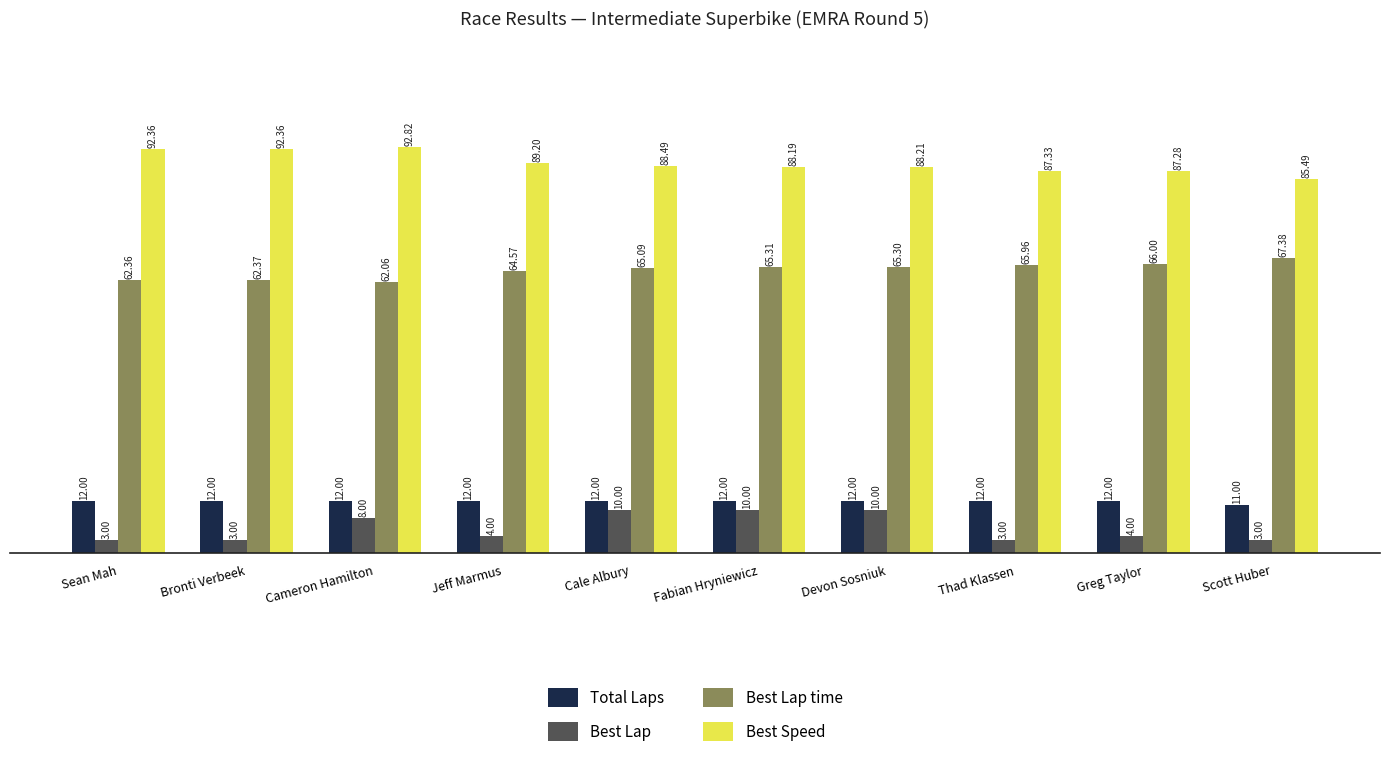

What position from the right is Greg Taylor?

2